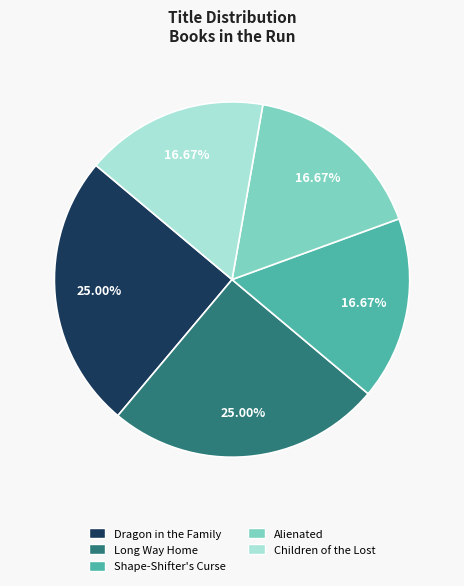

Combined, do Dragon in the Family and Alienated account for over 50%?

No